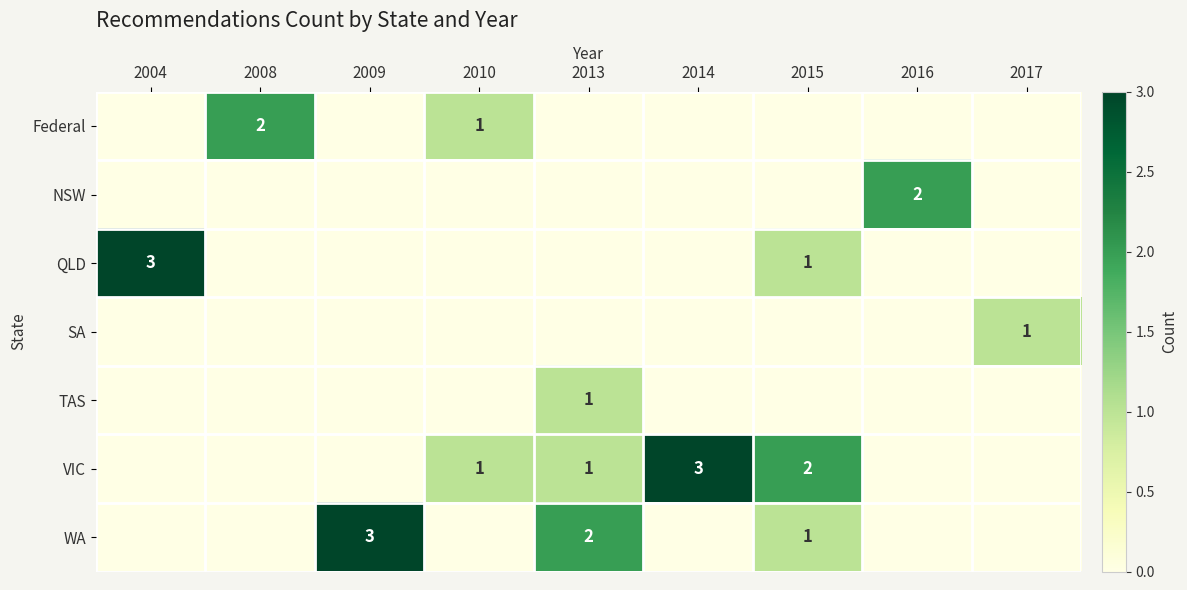

What is the highest value of the NSW series?

2